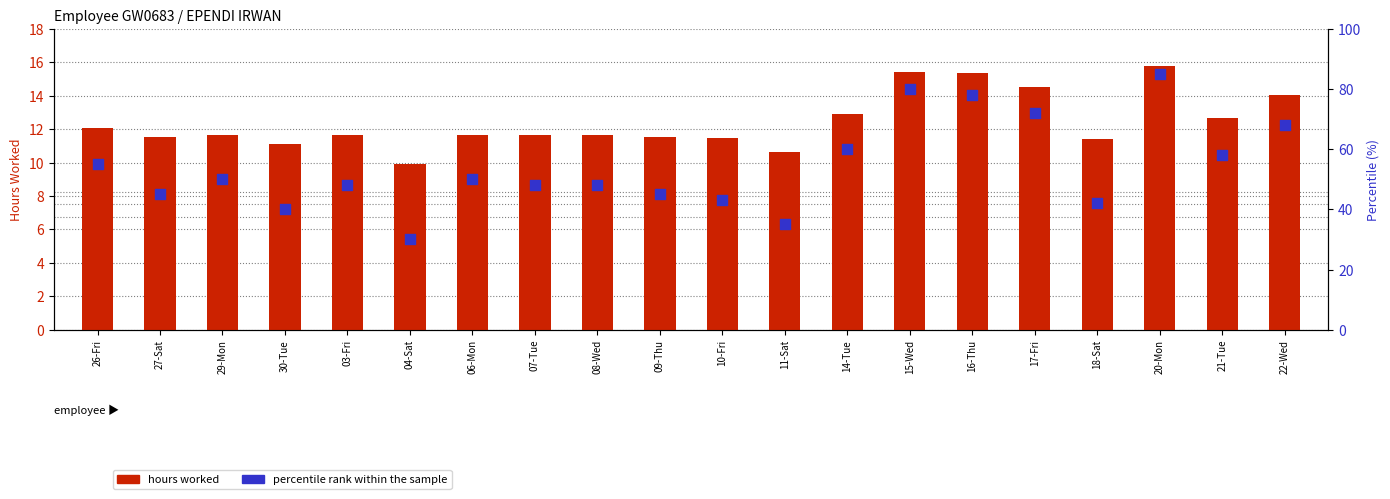

Is the value of percentile rank within the sample at 15-Wed greater than the value of hours worked at 21-Tue?

Yes